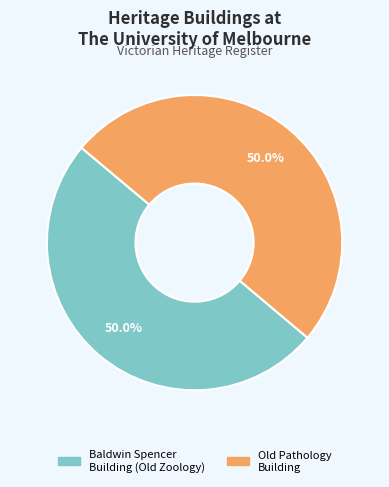

How many segments does this pie chart have?

2